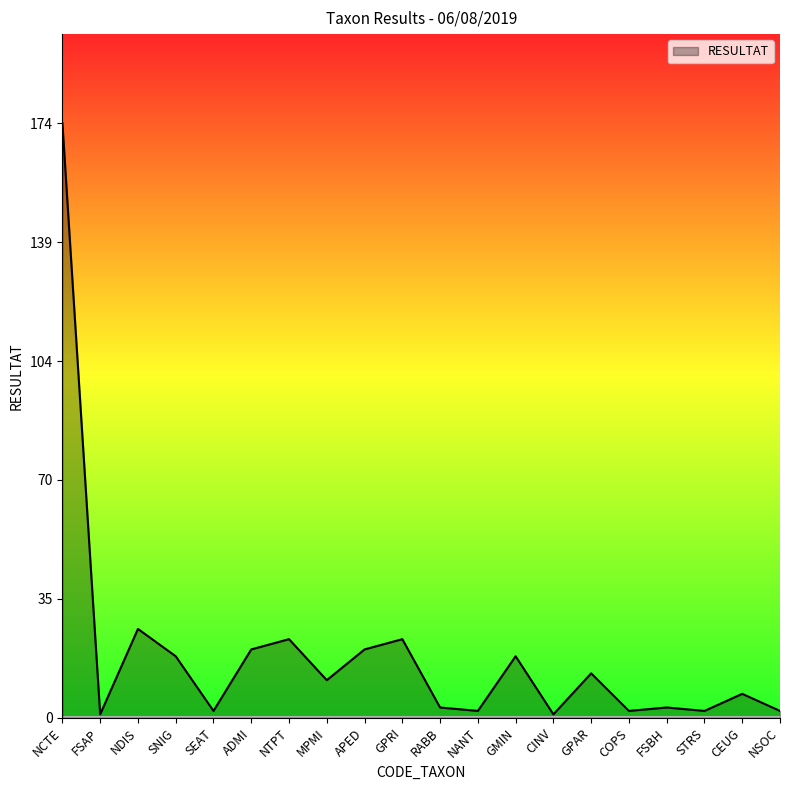

At which label is the value closest to 87?

NDIS